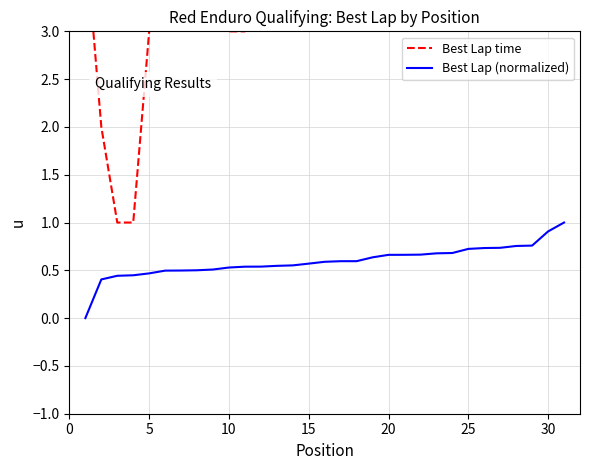

Reading left to right, transcribe all the data shown in this chart.

Best Lap time: 4.0	2.0	1.0	1.0	3.0	6.0	3.0	4.0	6.0	3.0	3.0	4.0	7.0	3.0	4.0	5.0	6.0	3.0	5.0	5.0	5.0	4.0	5.0	3.0	5.0	5.0	4.0	6.0	4.0	6.0	3.0
Best Lap (normalized): 0.0	0.4	0.4	0.4	0.5	0.5	0.5	0.5	0.5	0.5	0.5	0.5	0.5	0.6	0.6	0.6	0.6	0.6	0.6	0.7	0.7	0.7	0.7	0.7	0.7	0.7	0.7	0.8	0.8	0.9	1.0